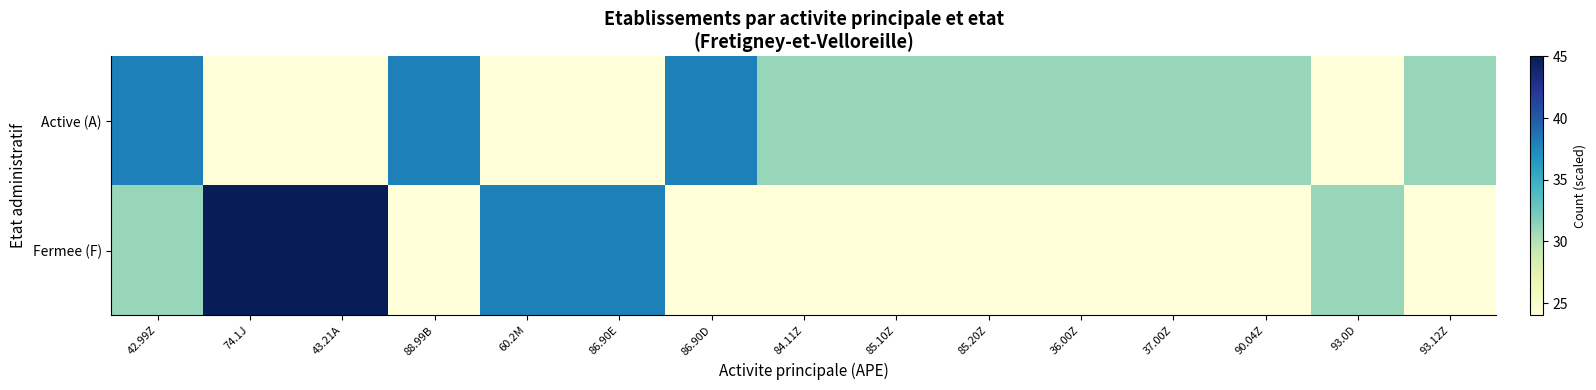

How many categories are shown in the chart?

15